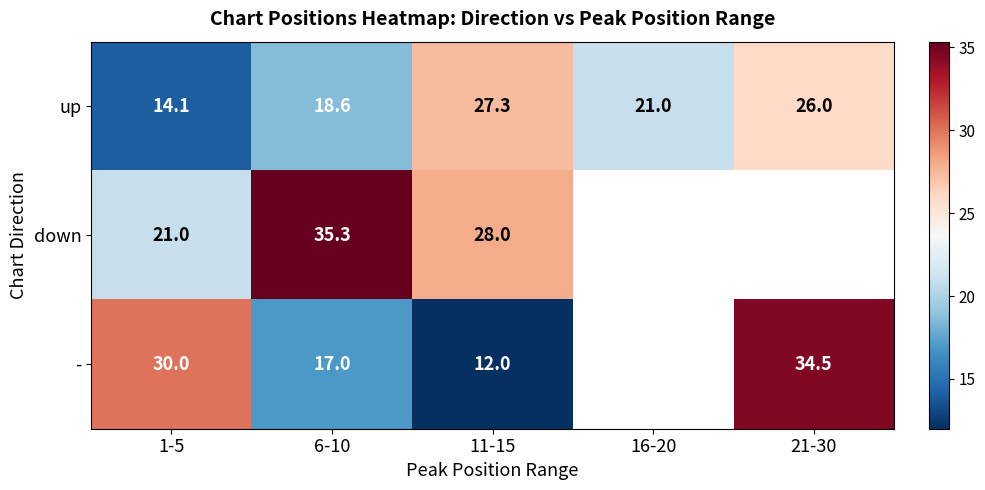

The up series shows 10.2 at 21-30. True or false?

False